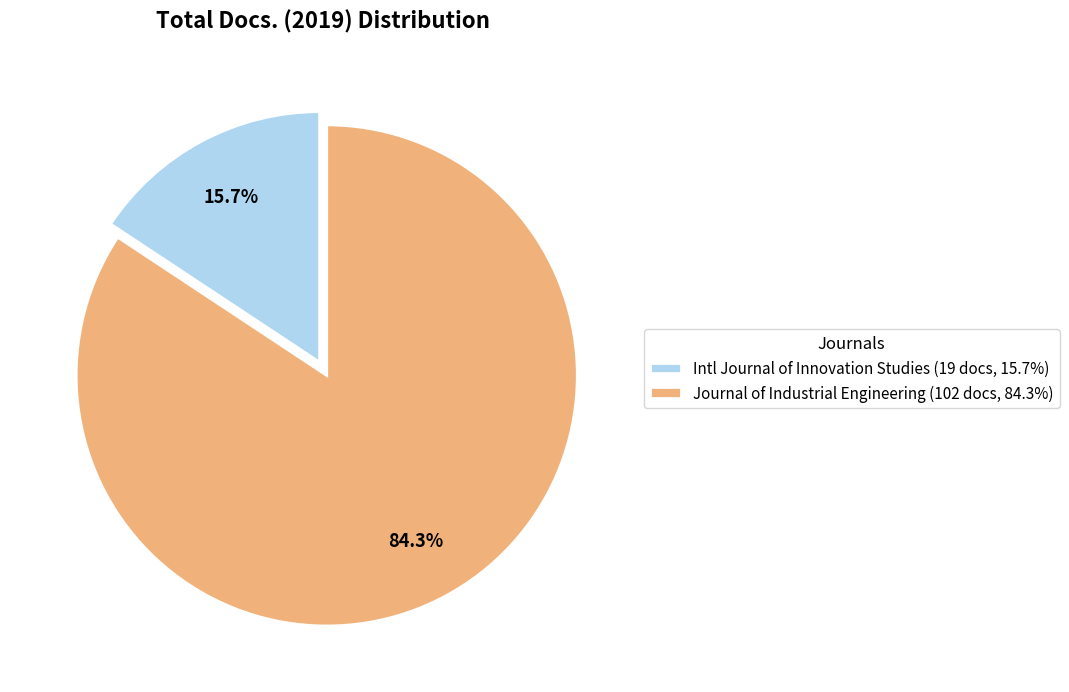

Combined, what portion of the pie is Intl Journal of Innovation Studies (19 docs, 15.7%) and Journal of Industrial Engineering (102 docs, 84.3%)?

100.0%